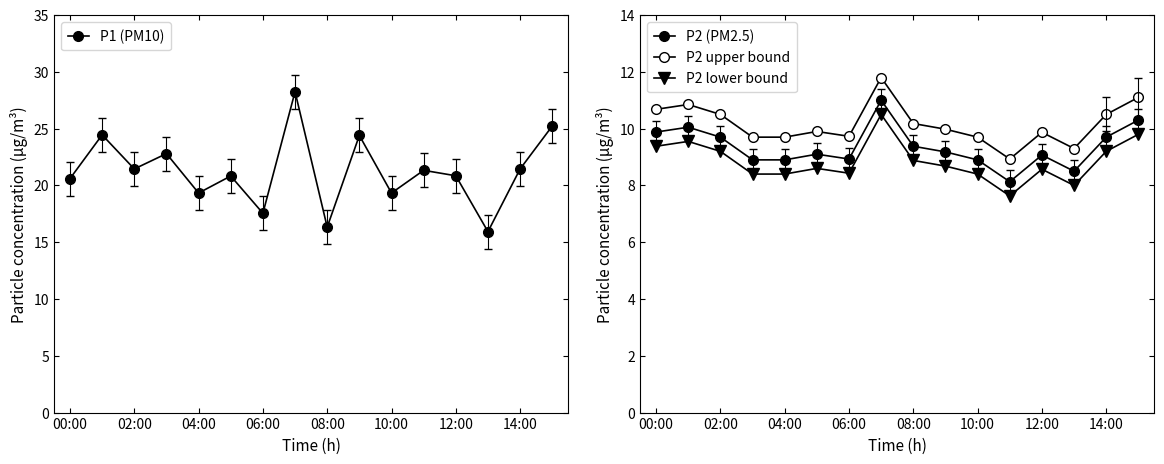

What is the minimum value for P1 (PM10)?

15.9